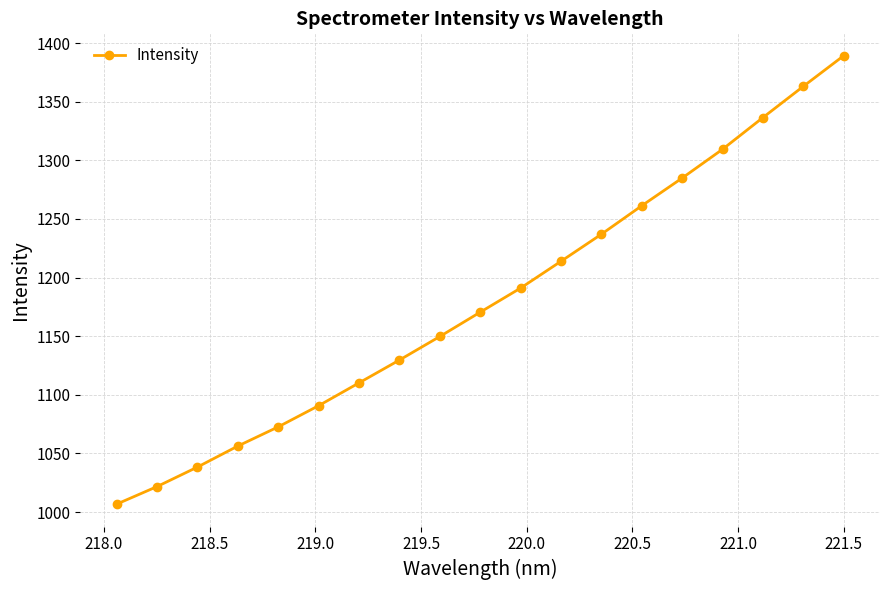

Count the number of categories in the chart.

19